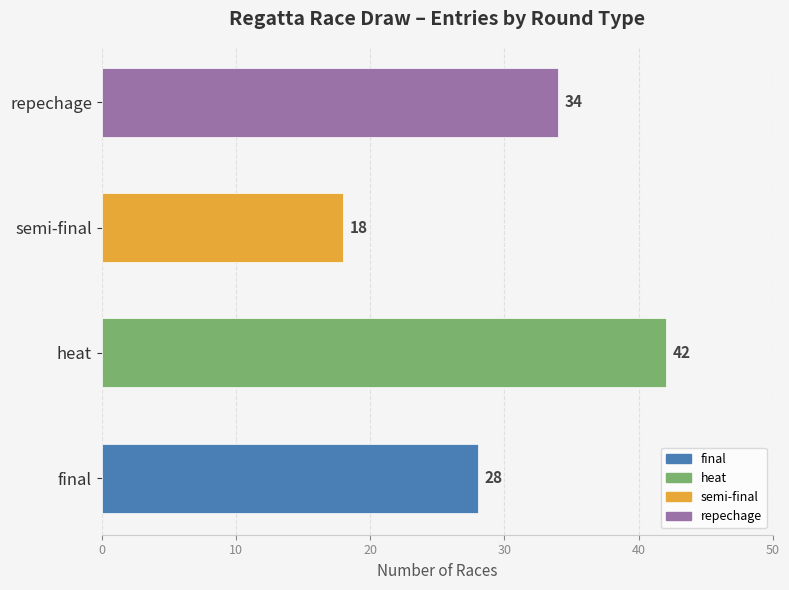

The value at repechage is 58. True or false?

False